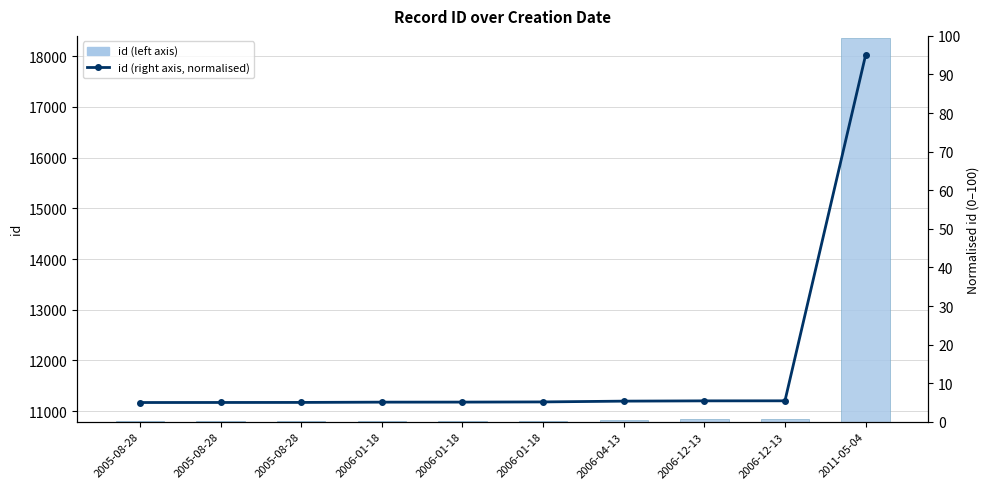

Are the bars horizontal?

No